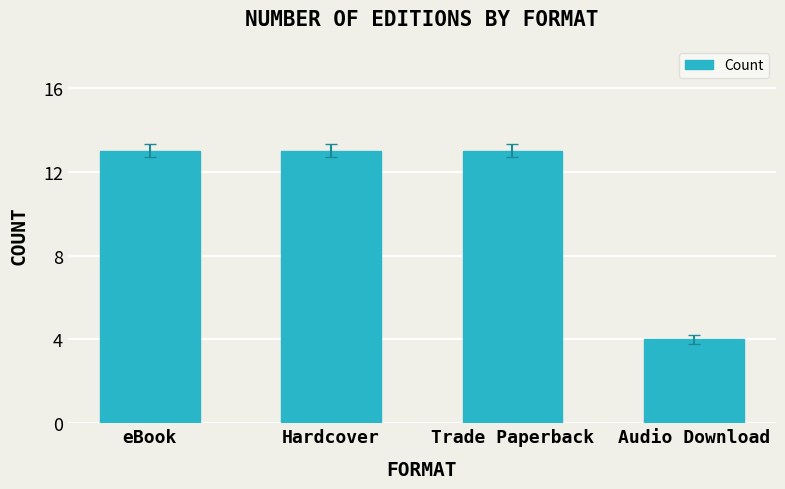

Reading right to left, transcribe all the data shown in this chart.

4	13	13	13